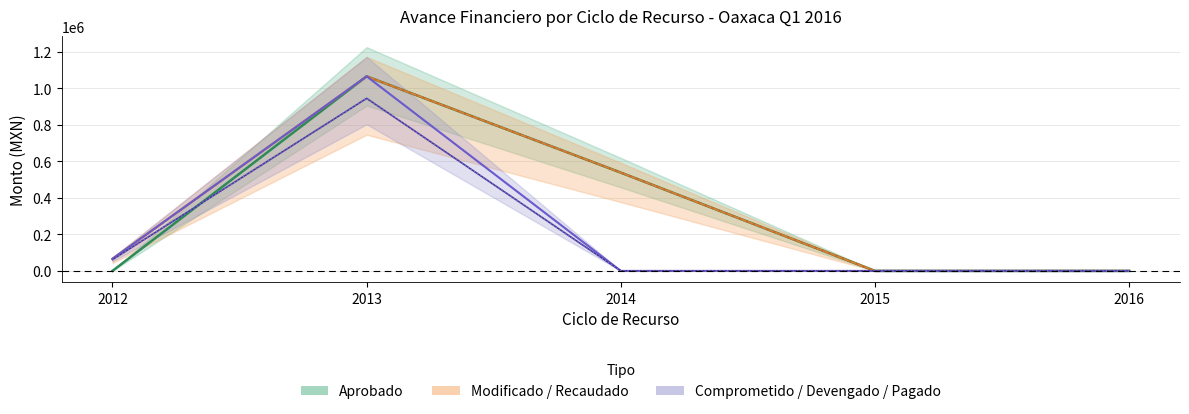

True or false: Pagado has a value of 944469.6 at 2013.

True